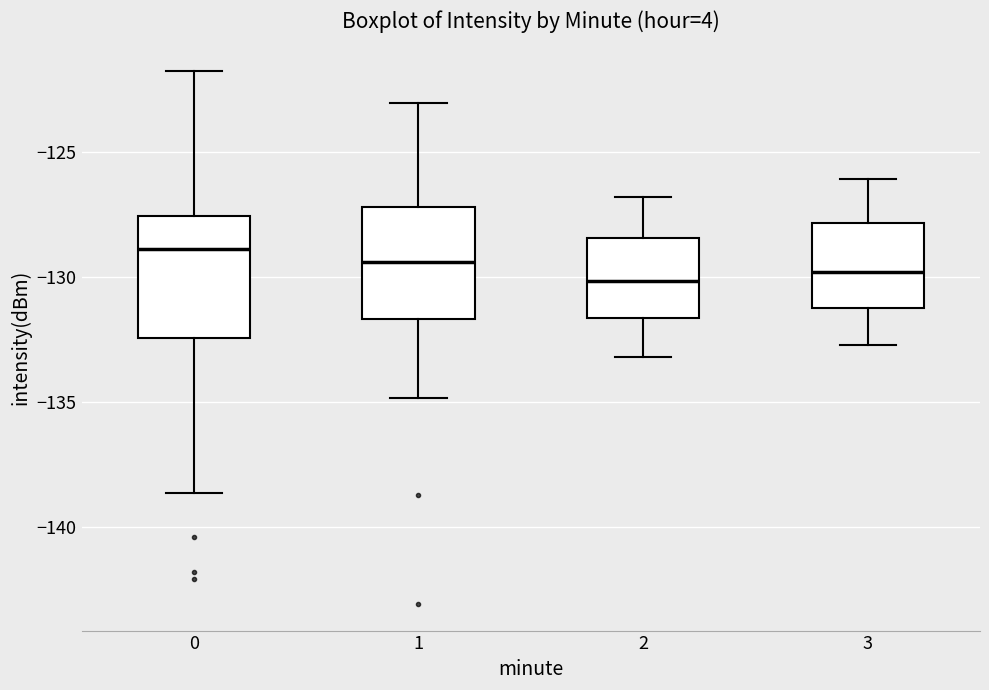

Reading left to right, transcribe this box plot: for each box, give where its median line is, the range the box spans, and where its two whiskers end, as read against the y-axis. The values are not printed on the chart, so give them approximately, as read against the axis.

0: median -129.0, box -132.5 to -127.5, whiskers -138.5 to -122.0
1: median -129.5, box -131.5 to -127.0, whiskers -135.0 to -123.0
2: median -130.0, box -131.5 to -128.5, whiskers -133.0 to -127.0
3: median -130.0, box -131.0 to -128.0, whiskers -132.5 to -126.0